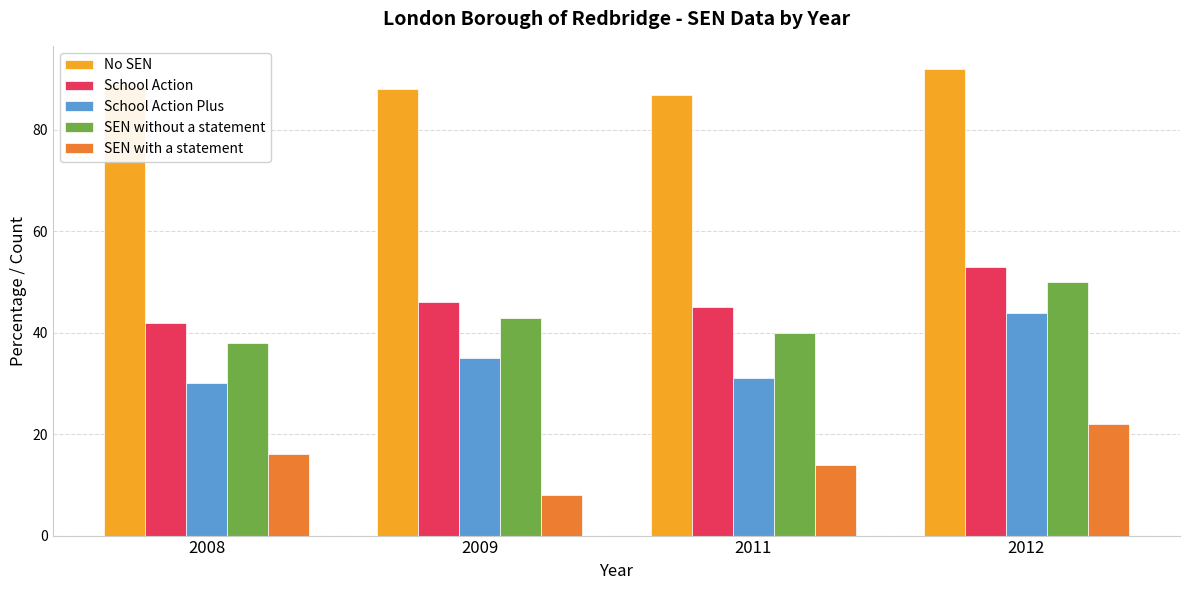

What is the sum of all SEN without a statement values?

171